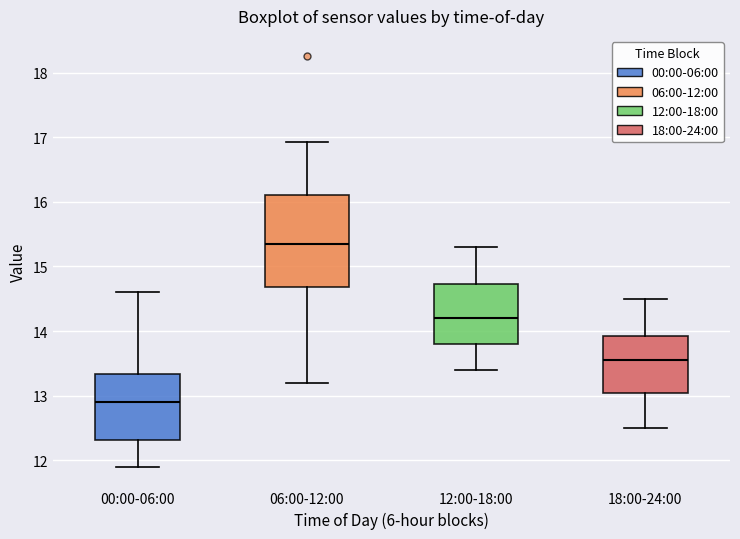

Comparing the boxes themselves (not the whiskers), which one is the tallest?

06:00-12:00